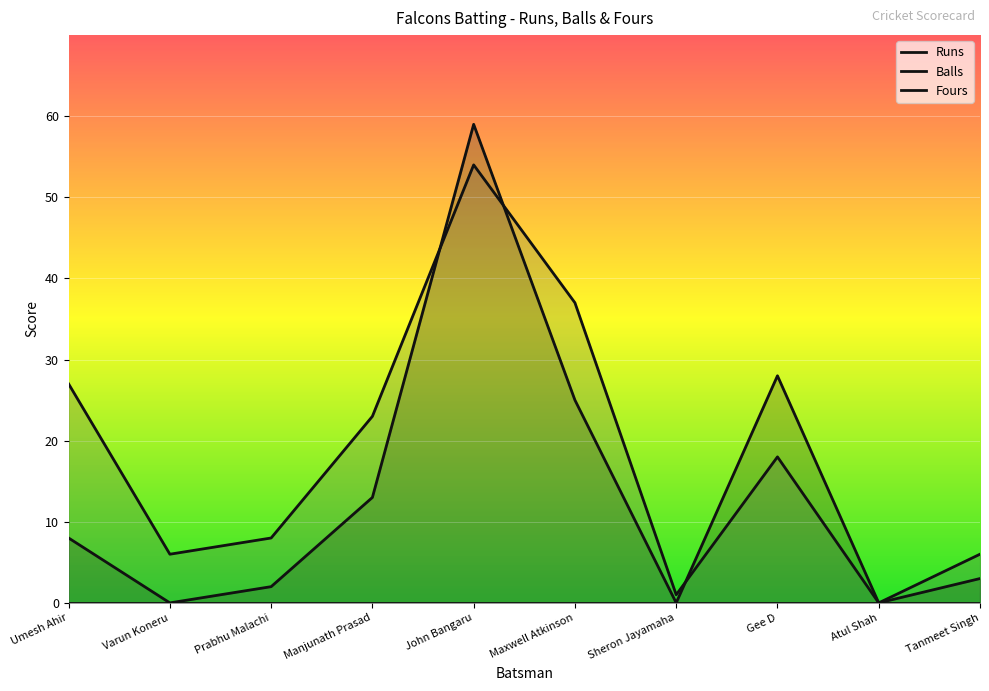

Rank the categories by Balls value from lowest to highest.

Atul Shah, Sheron Jayamaha, Varun Koneru, Tanmeet Singh, Prabhu Malachi, Gee D, Manjunath Prasad, Umesh Ahir, Maxwell Atkinson, John Bangaru